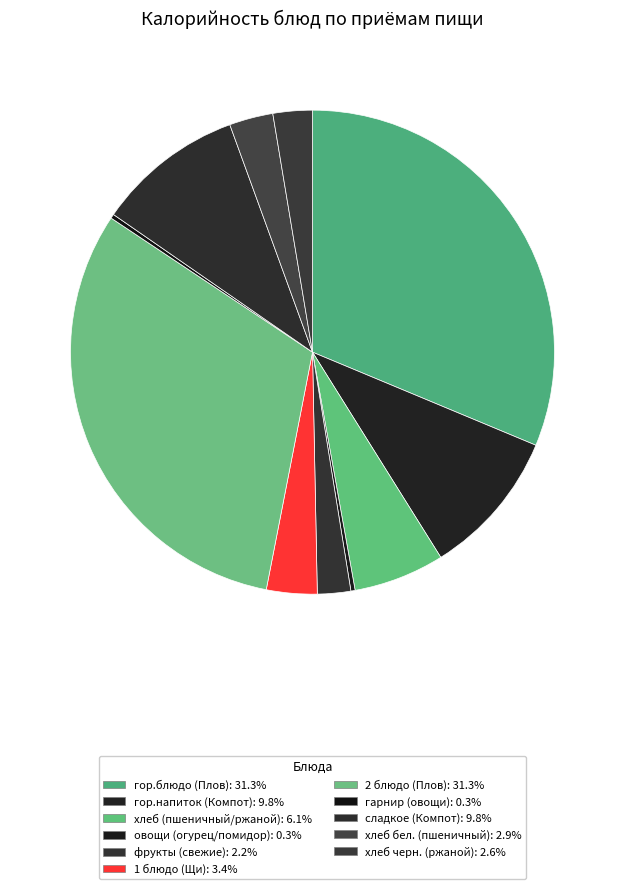

Combined, do овощи (огурец/помидор) and фрукты (свежие) account for over 50%?

No